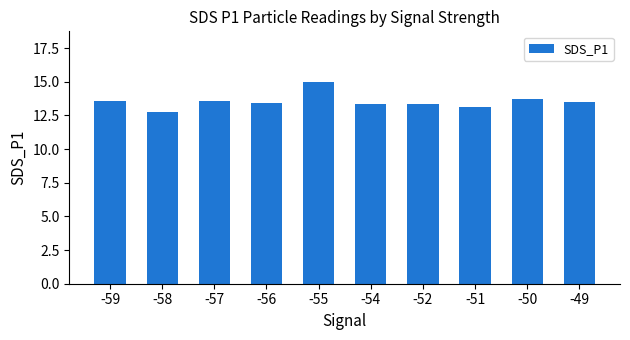

Is it true that the value at -51 is 20.4?

False